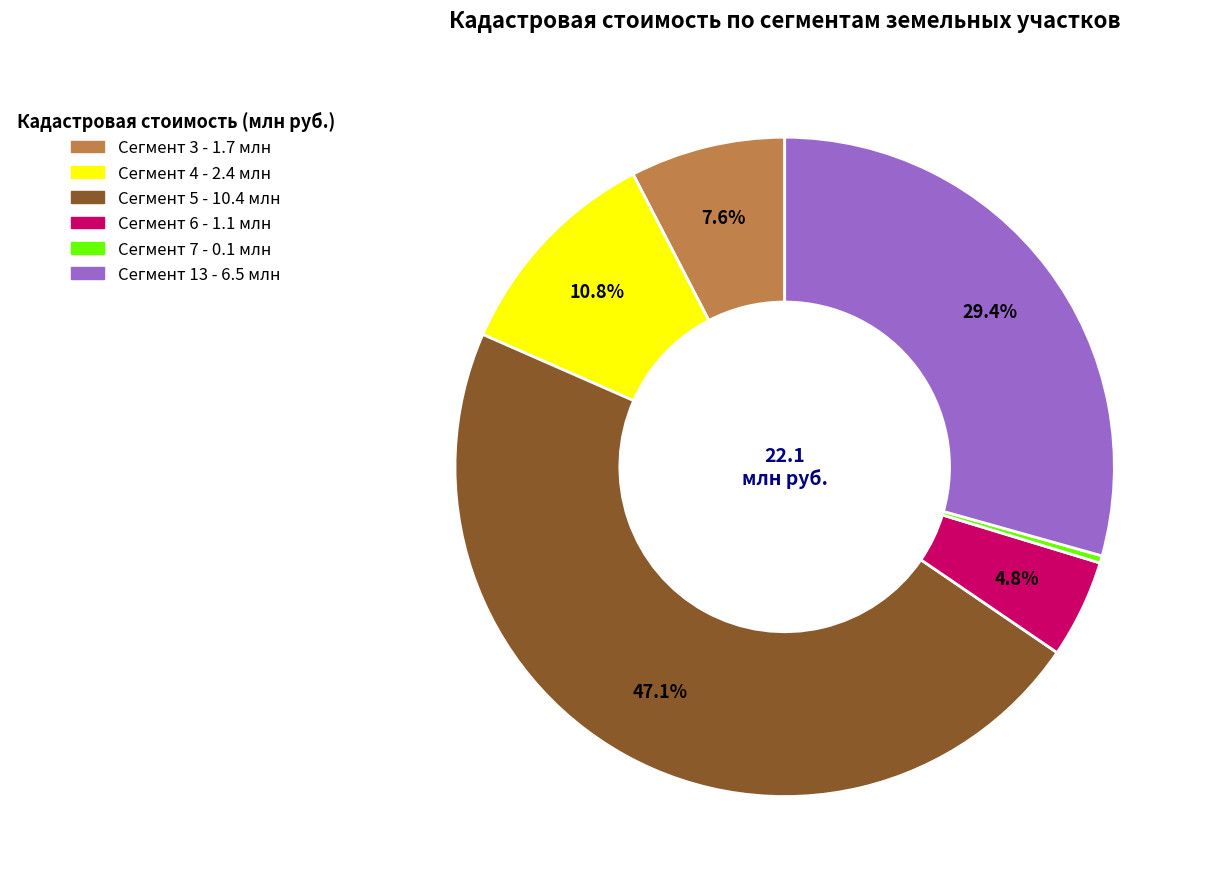

Is there any slice that represents more than half of the pie?

No